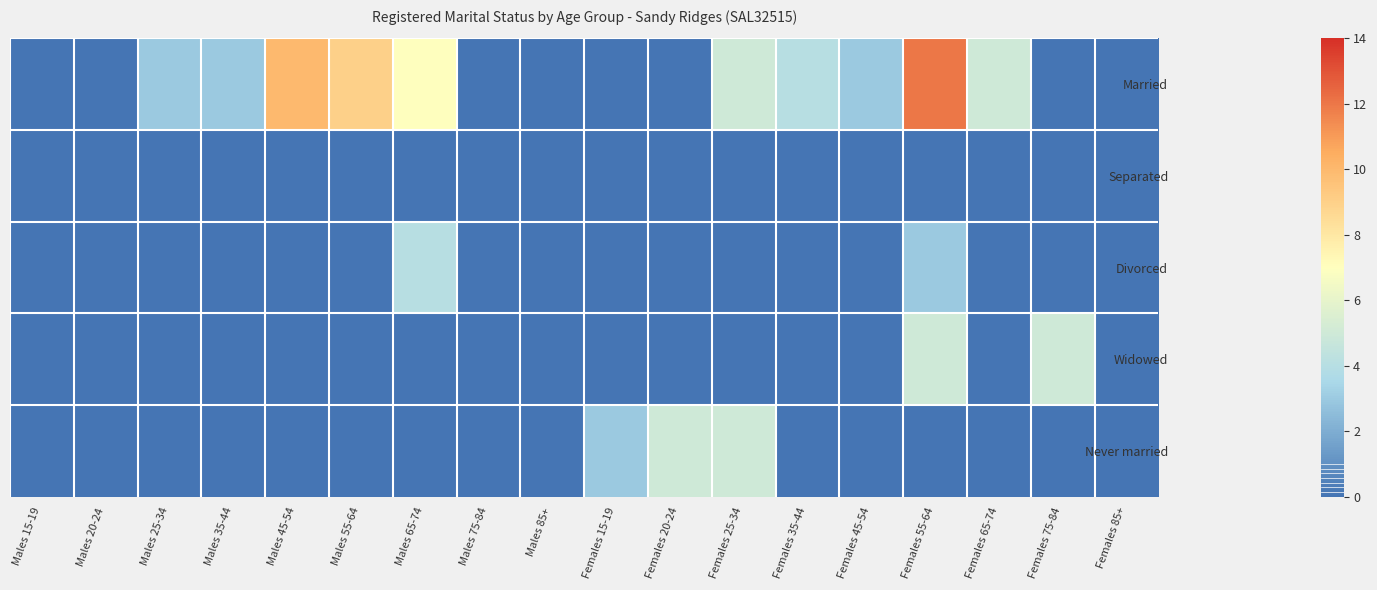

List the series in order of their peak value, highest first.

Married, Widowed, Never married, Divorced, Separated